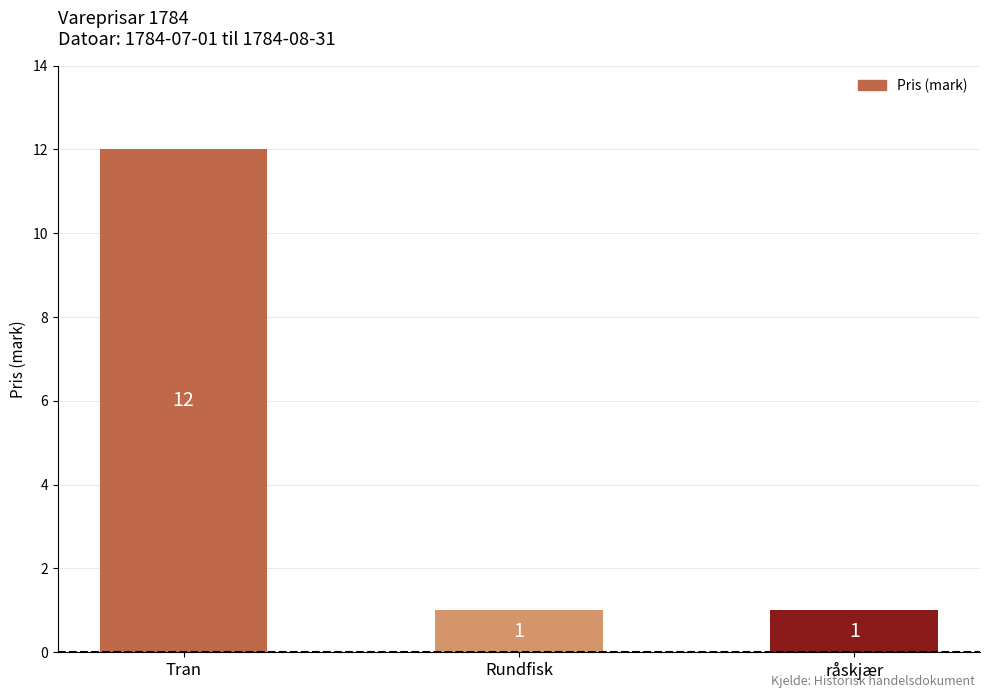

What position from the right is råskjær?

1